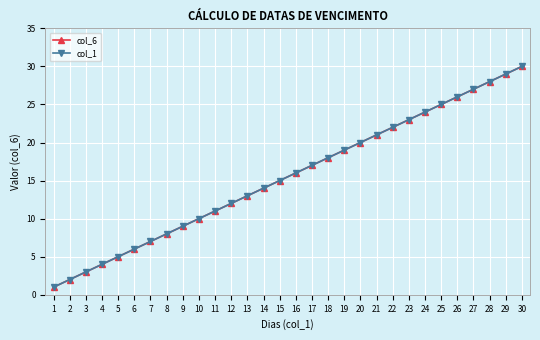

Is this an area chart (filled region under the line)?

No